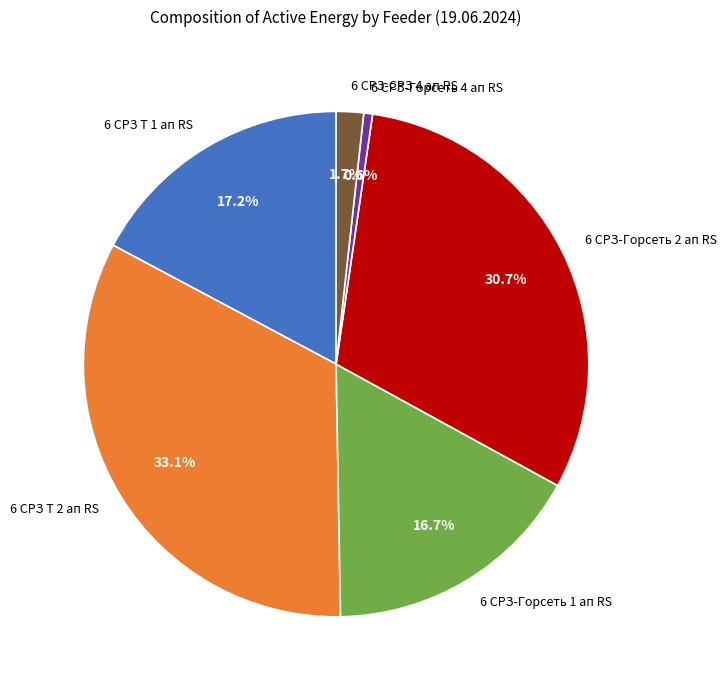

How many segments does this pie chart have?

6